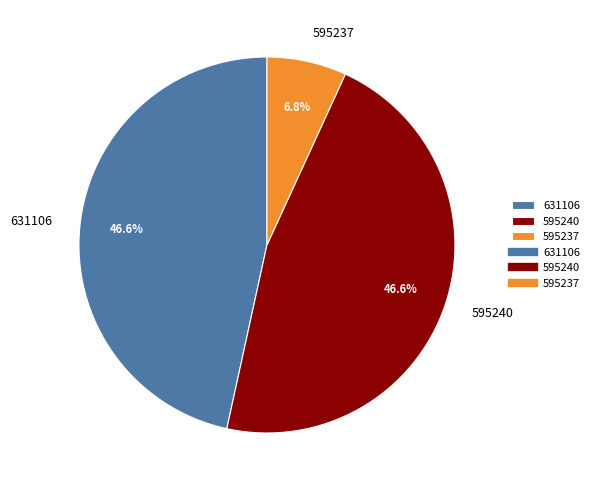

Do 595237 and 631106 together represent more than half of the pie?

Yes